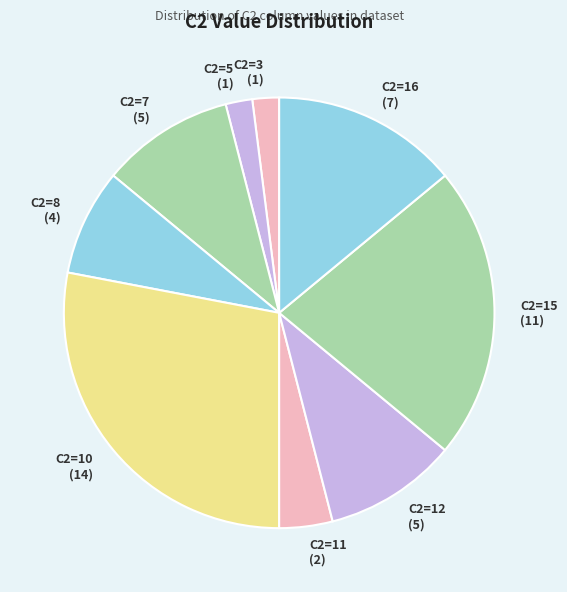

Combined, do C2=11 (2) and C2=8 (4) account for over 50%?

No